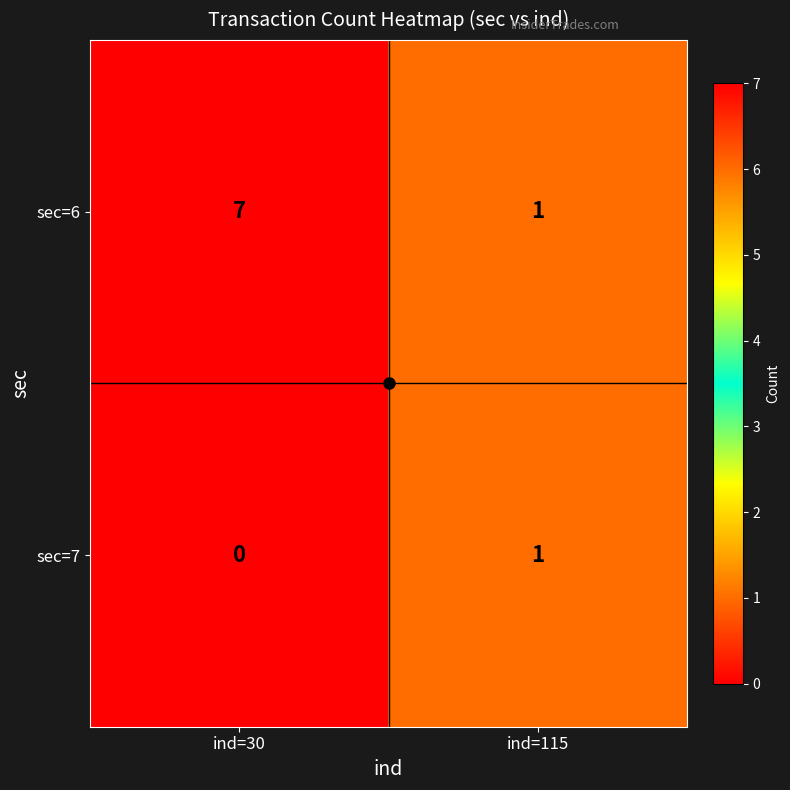

Rank the series by their maximum value, from highest to lowest.

sec=6, sec=7